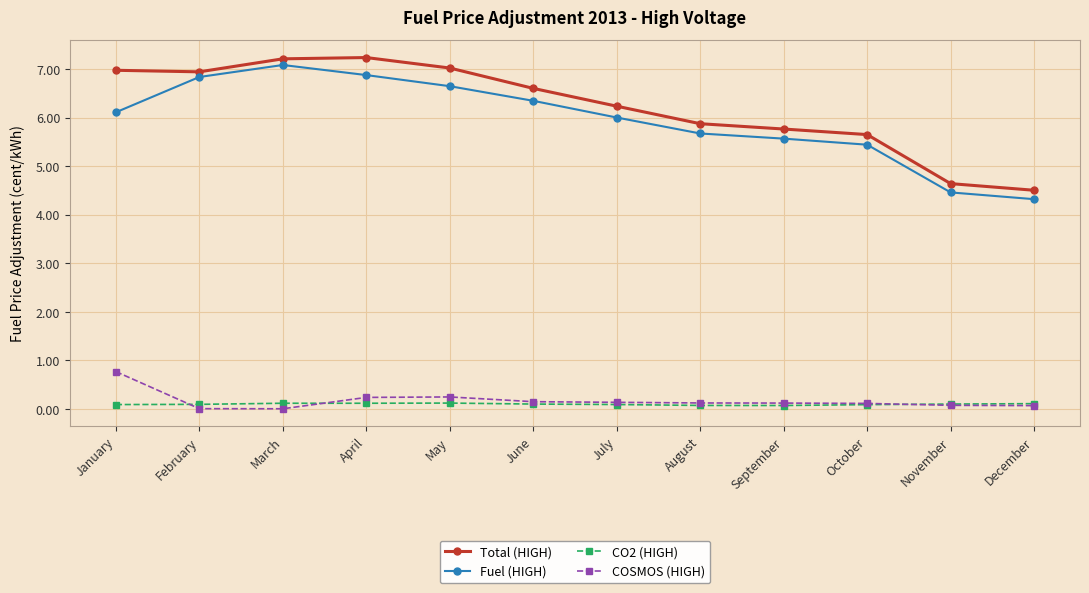

True or false: COSMOS (HIGH) has more than 0 points higher than both neighbors.

True